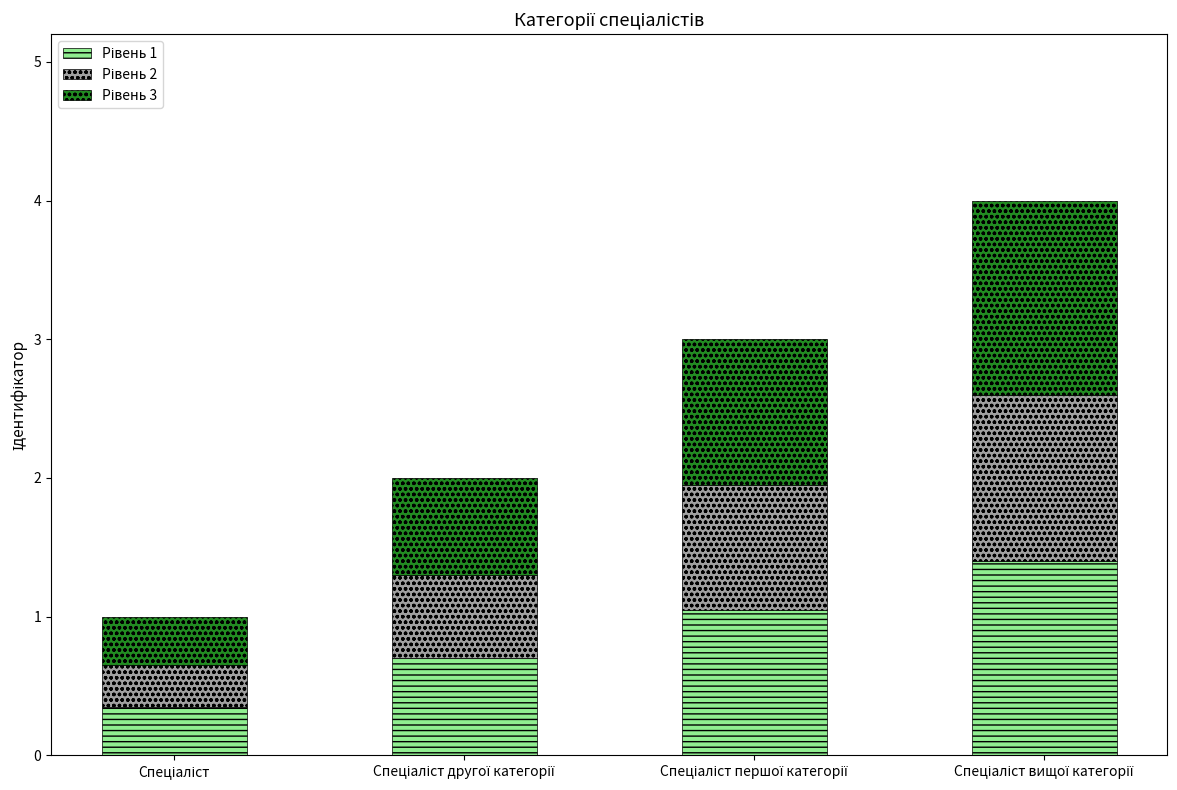

Are the bars horizontal?

No